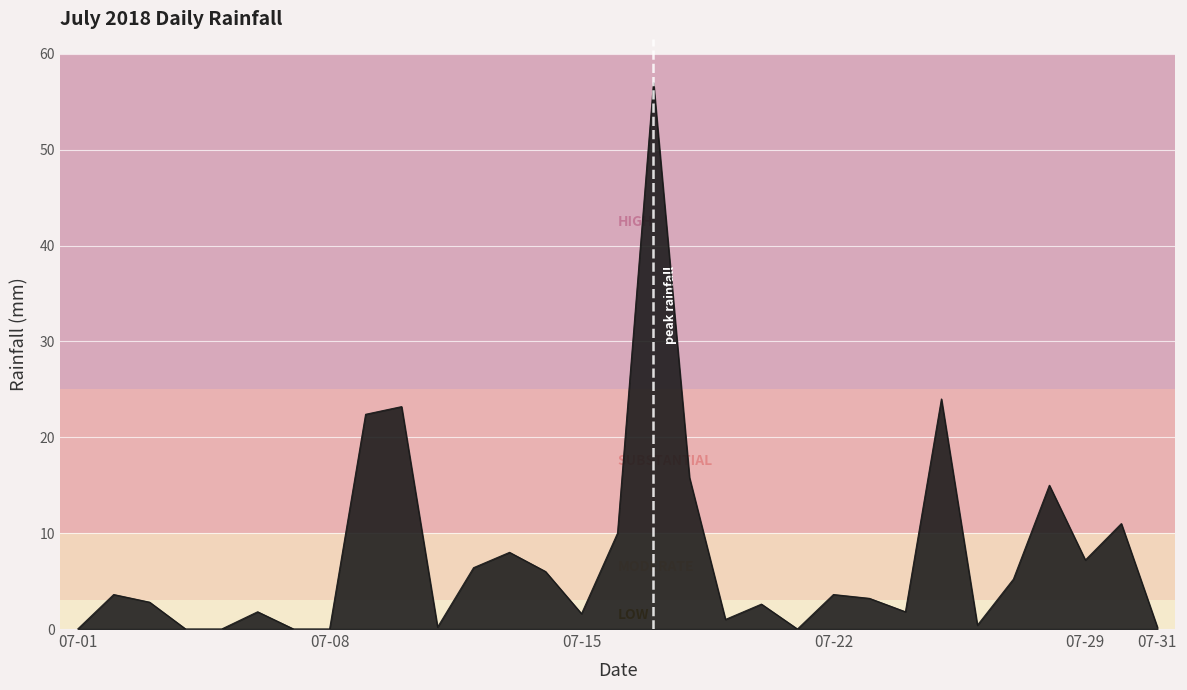

What is the greatest value displayed?

57.0